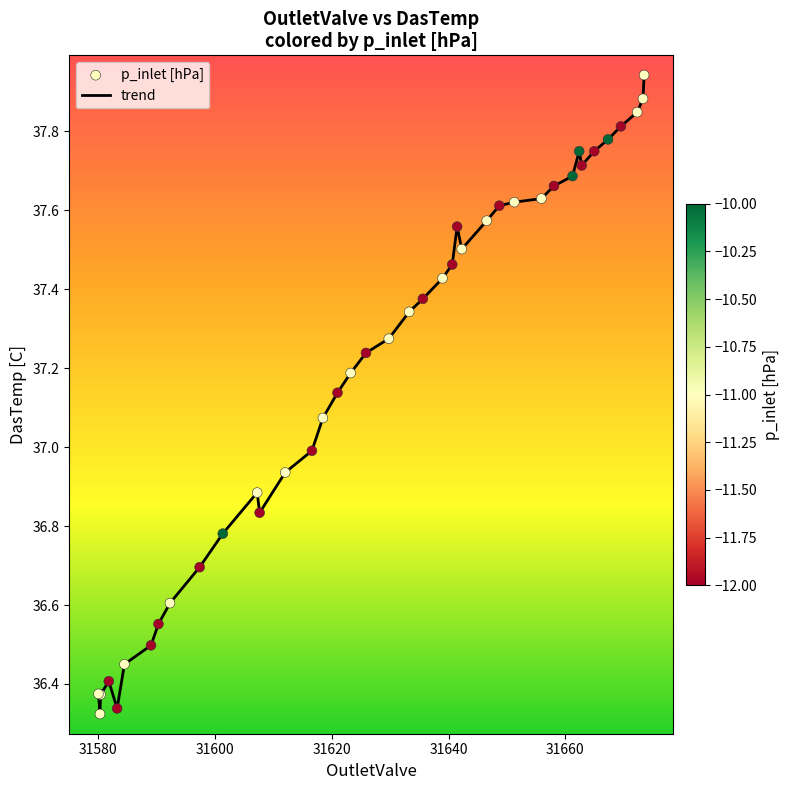

What is the difference between the maximum and minimum values?

1.6